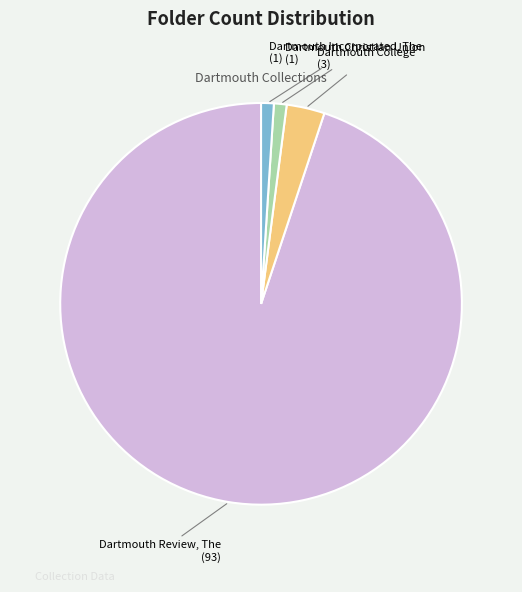

Which category accounts for the majority?

Dartmouth Review, The